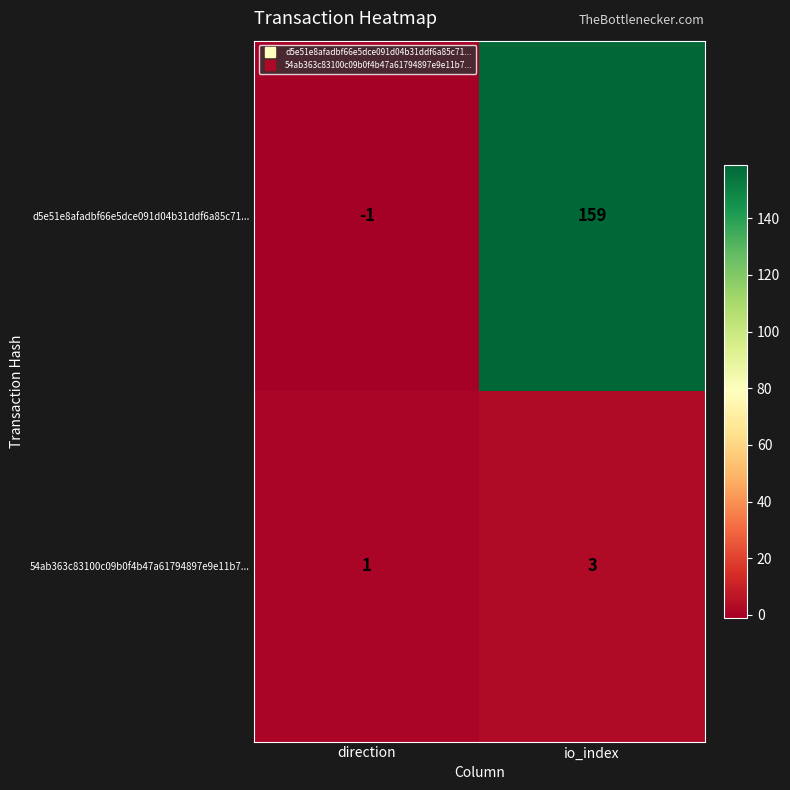

What is the smallest value displayed?

-1